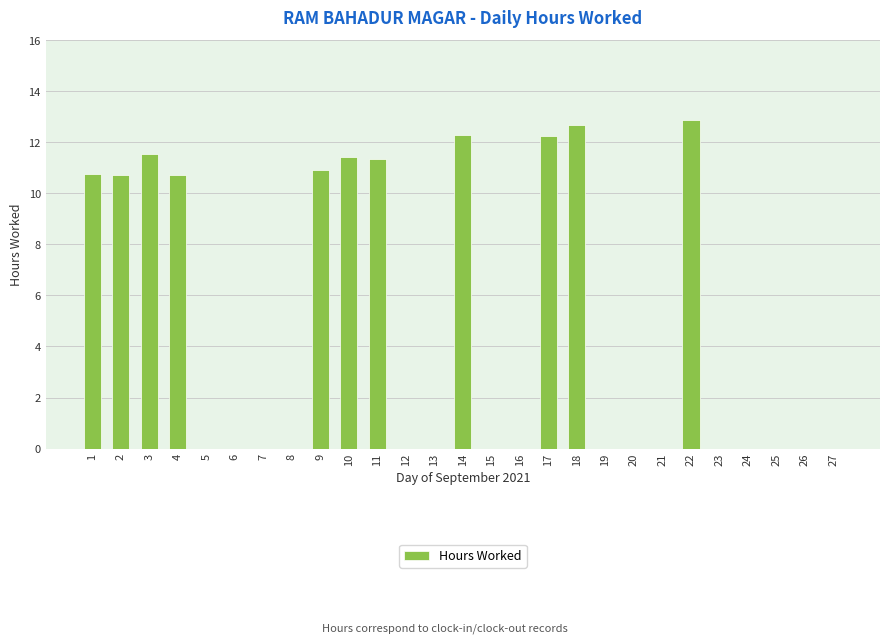

The value at 25 is 3.9. True or false?

False